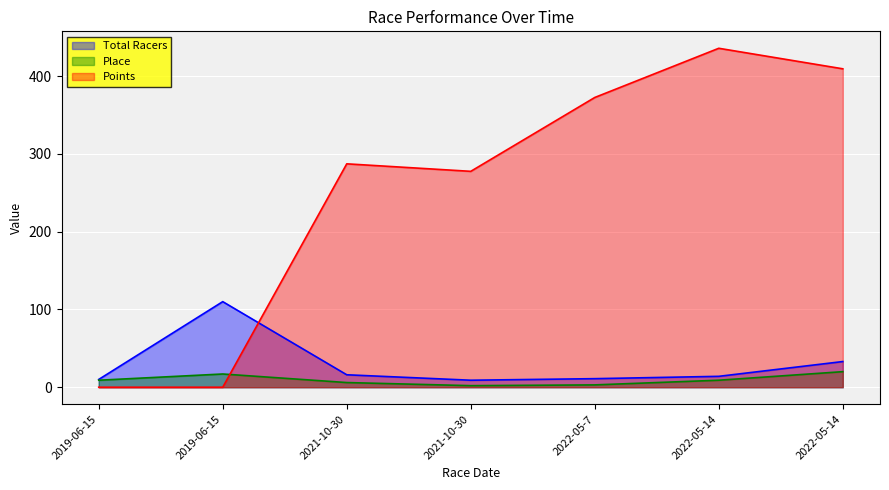

How many times do Points and Place cross each other?

1